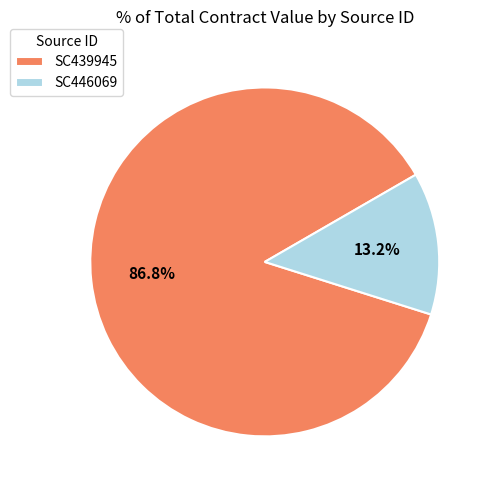

Which slice is the largest?

SC439945